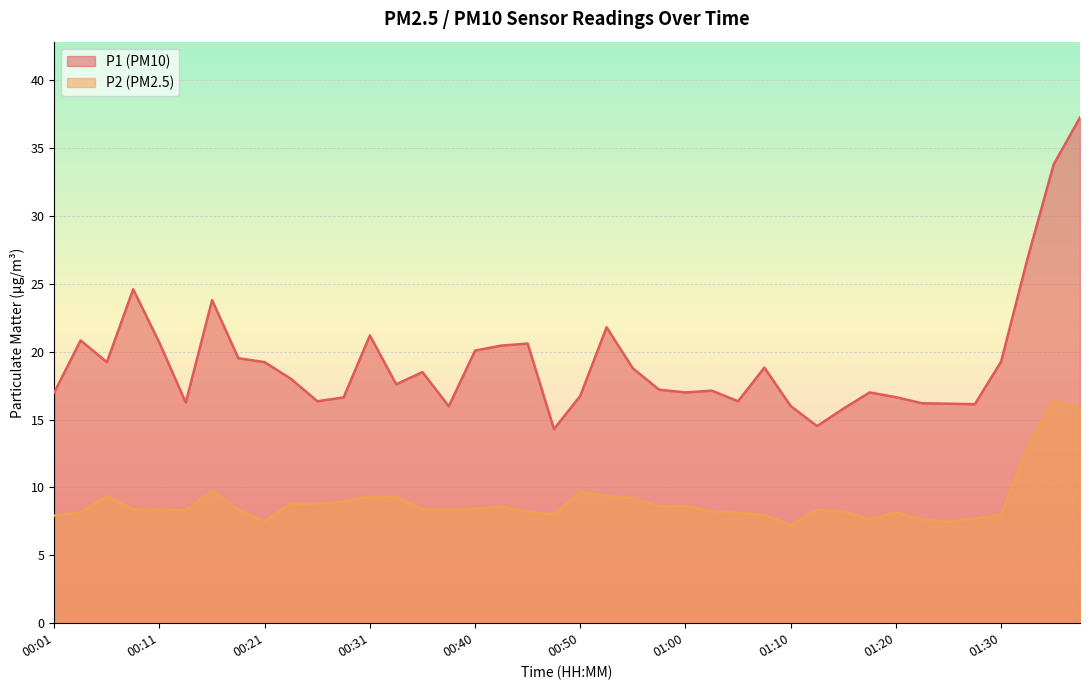

Where is the first local minimum for P2?

00:08